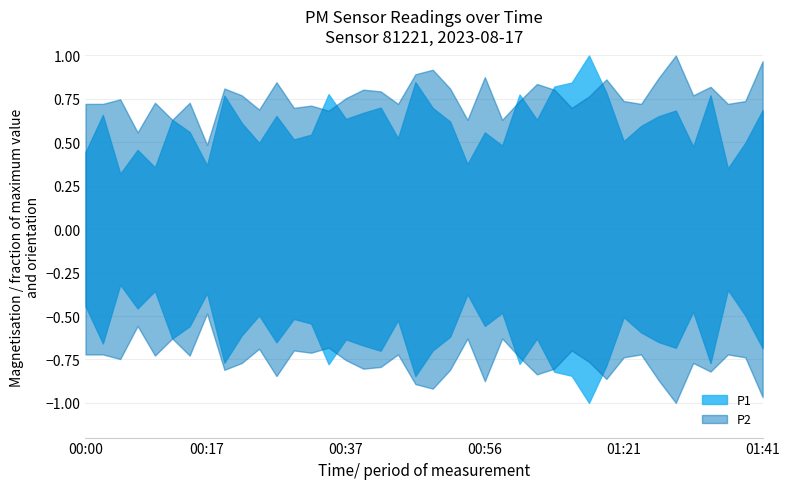

True or false: P2 and P1 intersect in this chart.

False